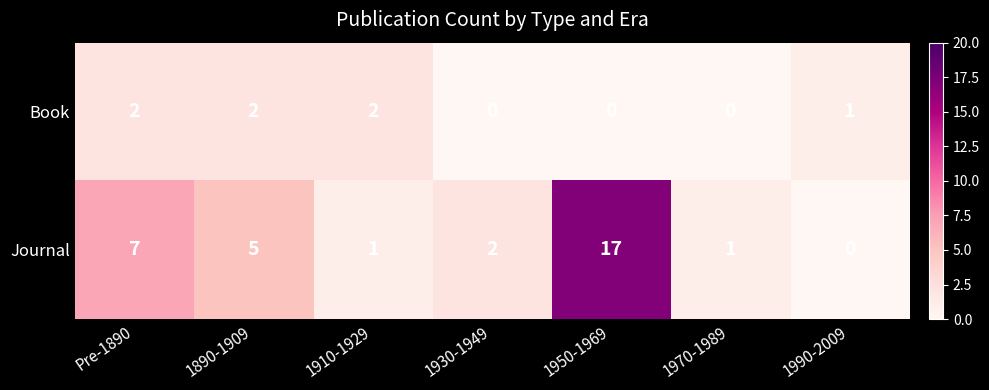

How many Book values are between 0 and 2?

7